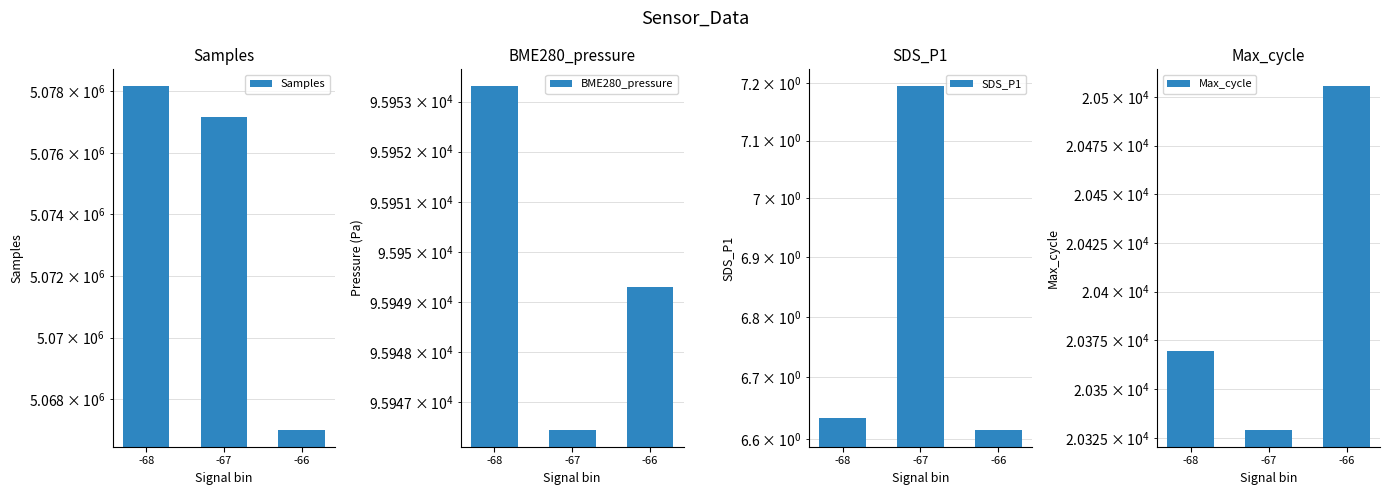

What value does the BME280_pressure series have at -67?

95946.5